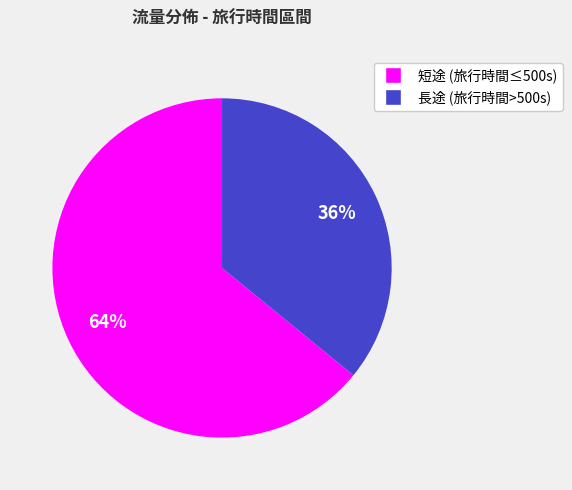

Is there a majority slice in this chart?

Yes